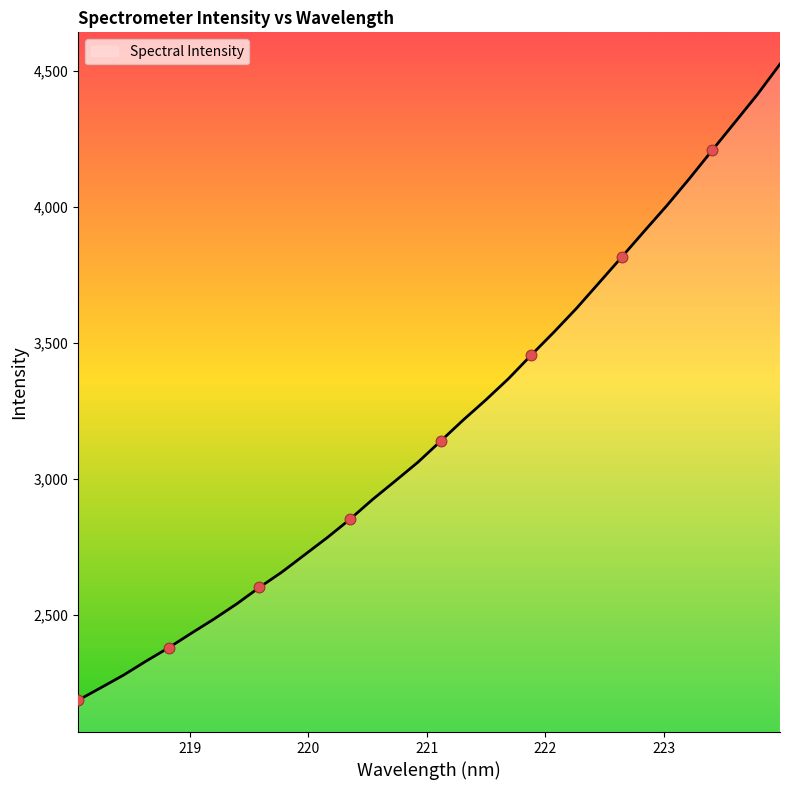

What is the maximum value shown in the chart?

4525.8